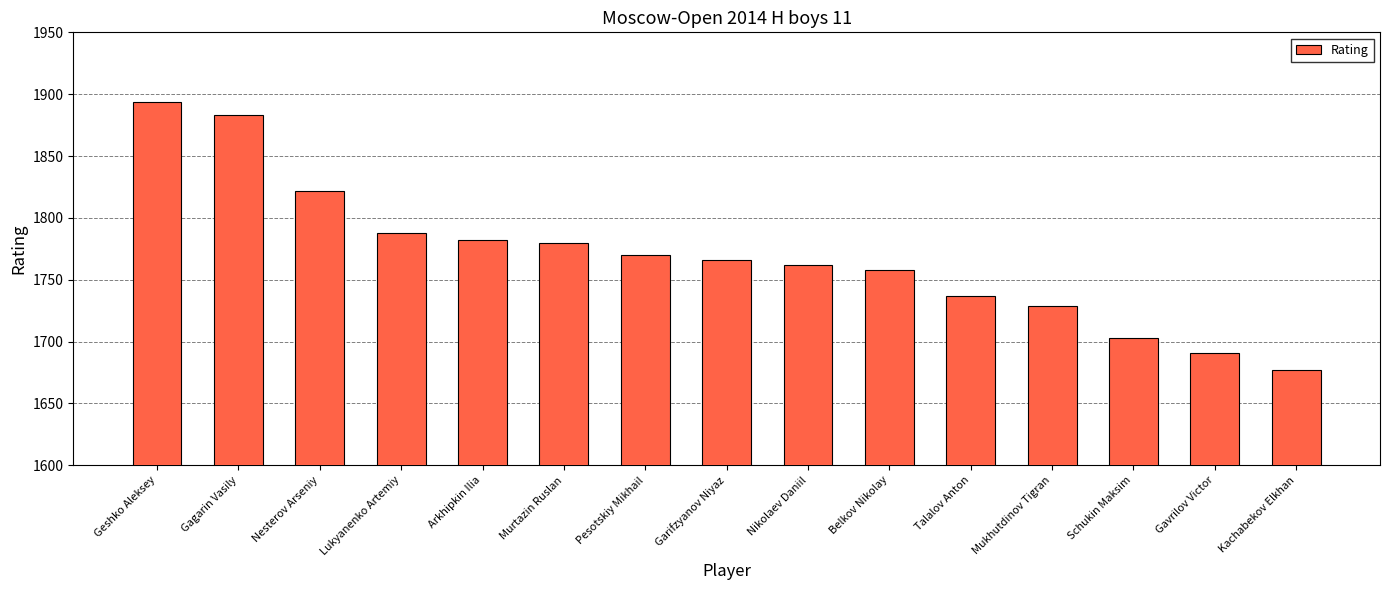

What is the difference between the second highest and minimum values?

206